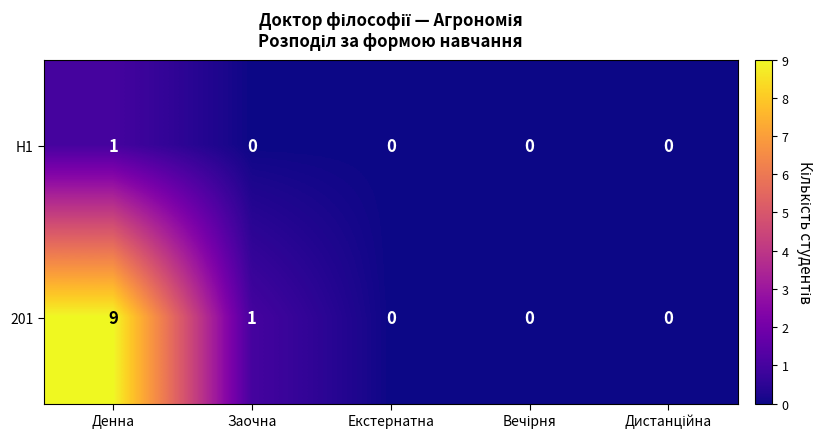

Which series has the largest total across all categories?

201